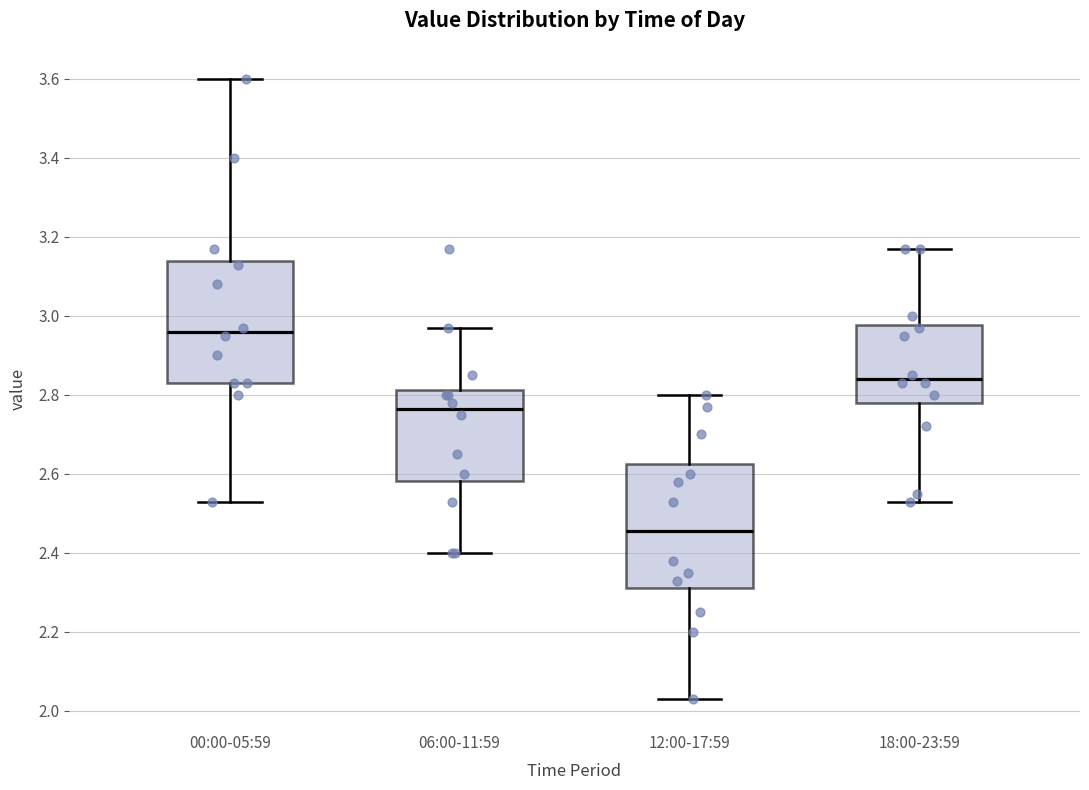

Reading left to right, read every box against the y-axis: the position of its median line, the range the box covers, and the ends of its whiskers. The values are not printed on the chart, so give them approximately, as read against the axis.

00:00-05:59: median 2.96, box 2.84 to 3.14, whiskers 2.54 to 3.60
06:00-11:59: median 2.76, box 2.58 to 2.82, whiskers 2.40 to 2.98
12:00-17:59: median 2.46, box 2.32 to 2.62, whiskers 2.04 to 2.80
18:00-23:59: median 2.84, box 2.78 to 2.98, whiskers 2.54 to 3.18